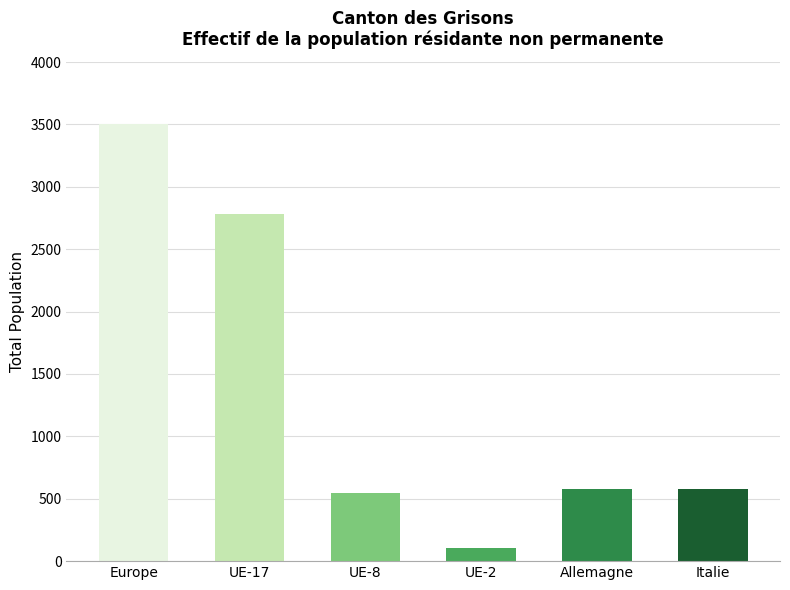

How many categories are shown in the chart?

6